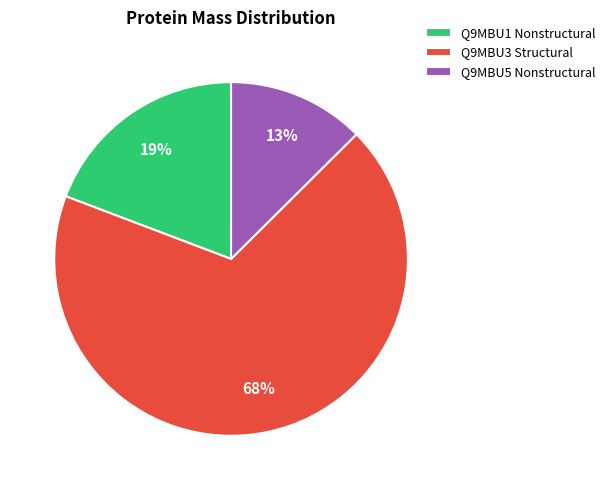

Is there any slice that represents more than half of the pie?

Yes